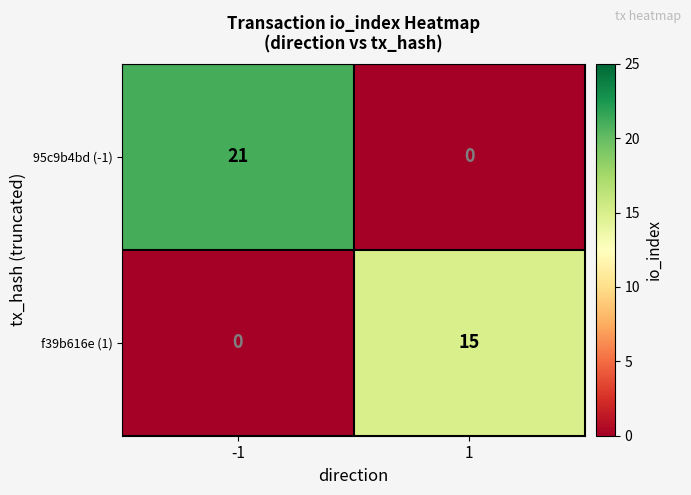

What is the spread (max minus min) of values at 1?

15